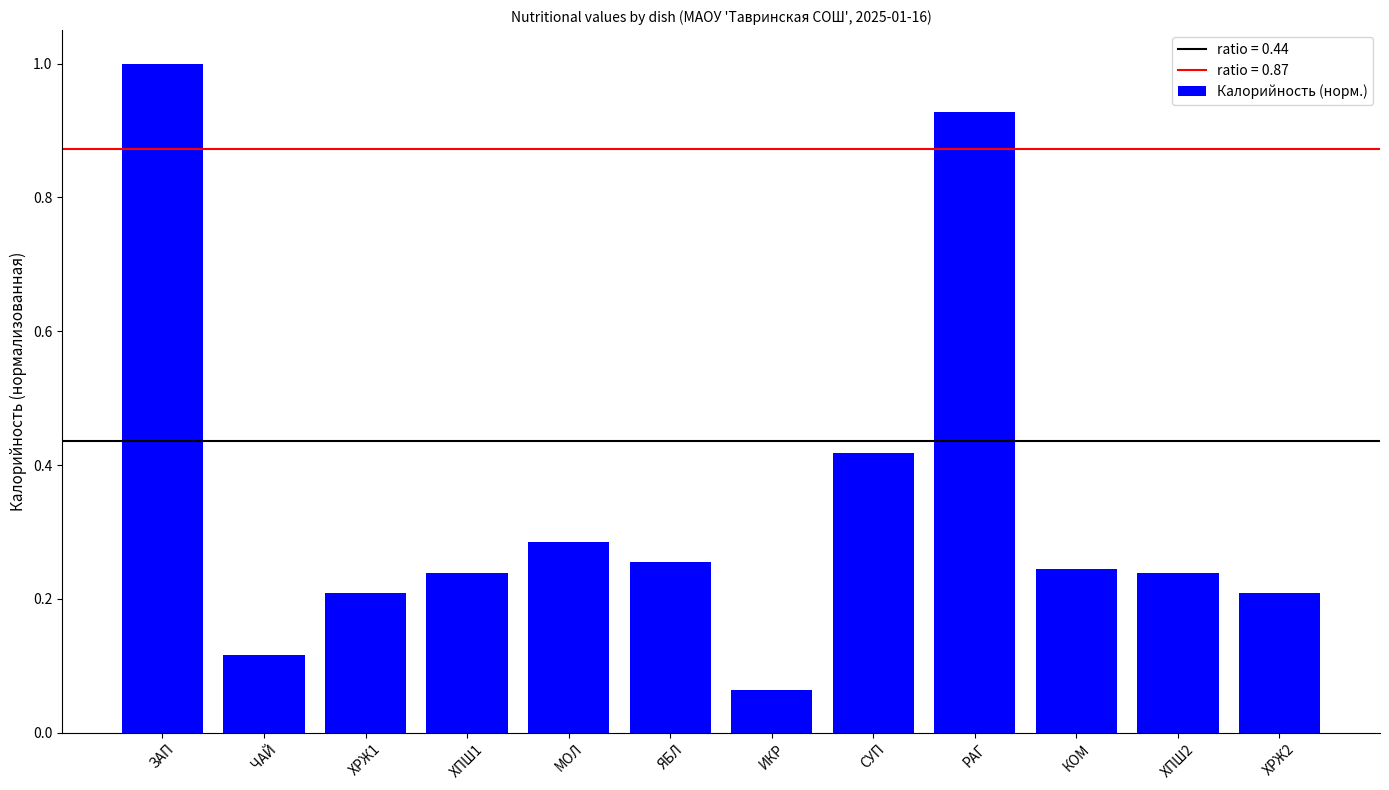

At which category does the chart reach its peak across all series?

ЗАП